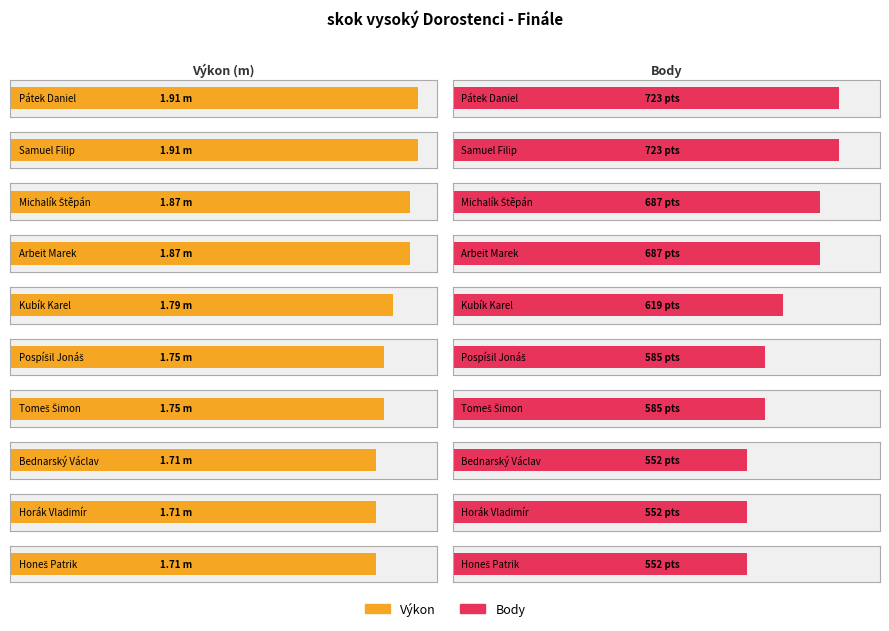

Count the Body values in the range 552 to 687.

8